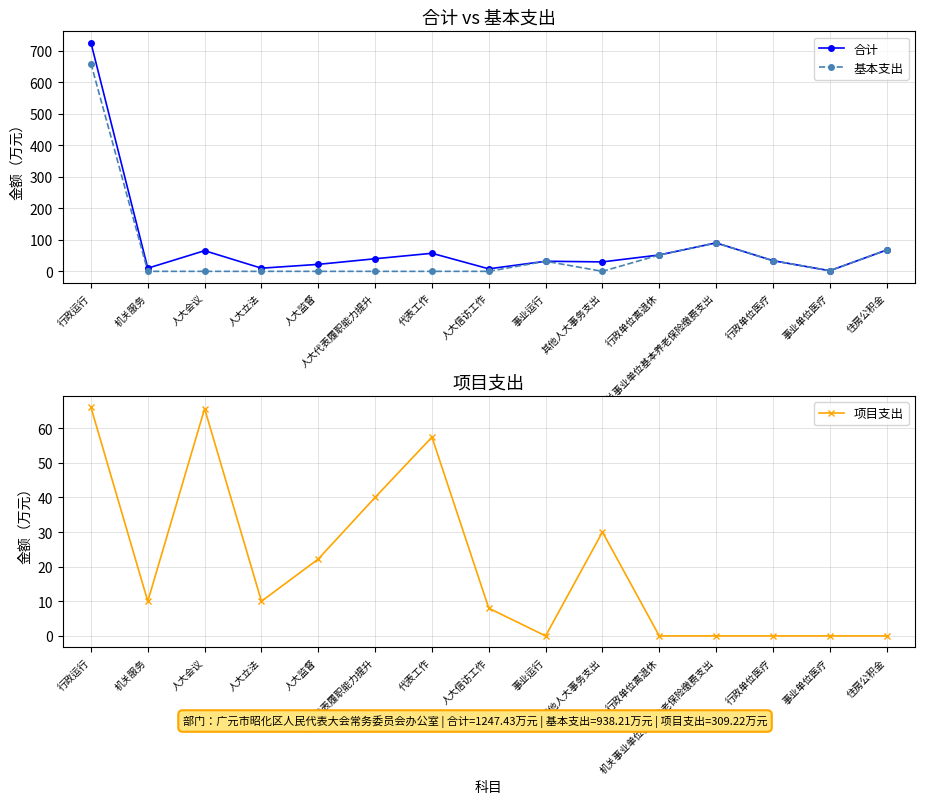

The value of 合计 at 人大立法 is 10.0. True or false?

True